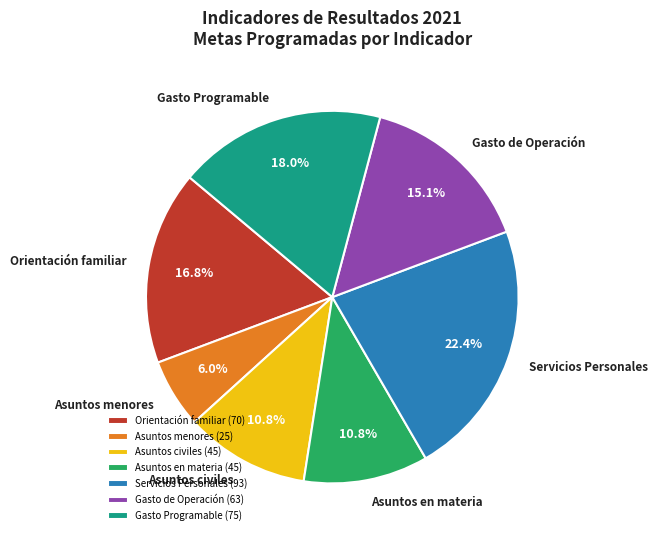

What percentage is the Asuntos en materia slice, to the nearest percent?

11%